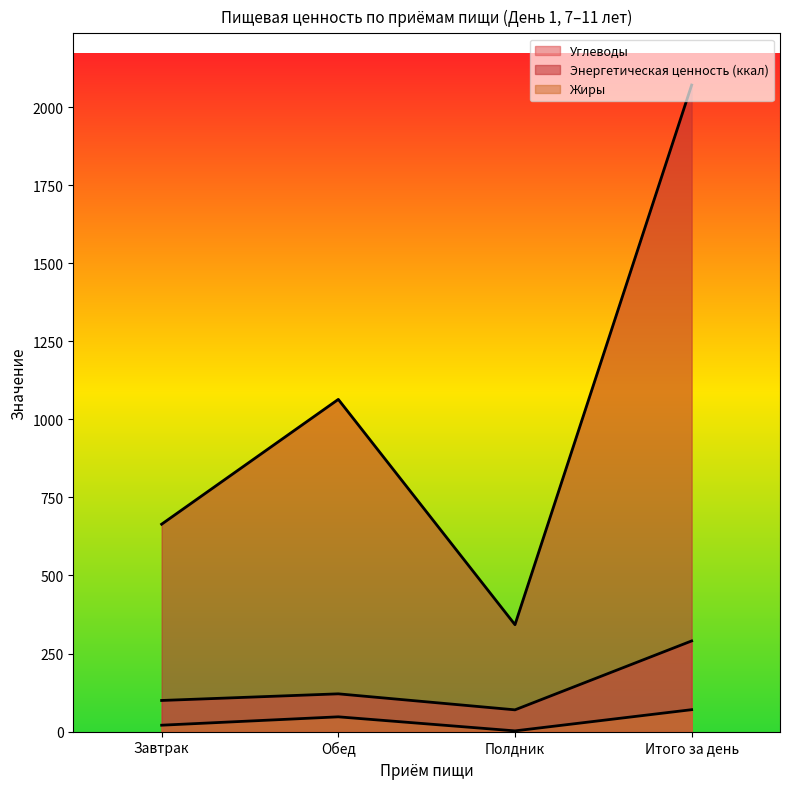

Where does the Углеводы series first go above 120?

Обед